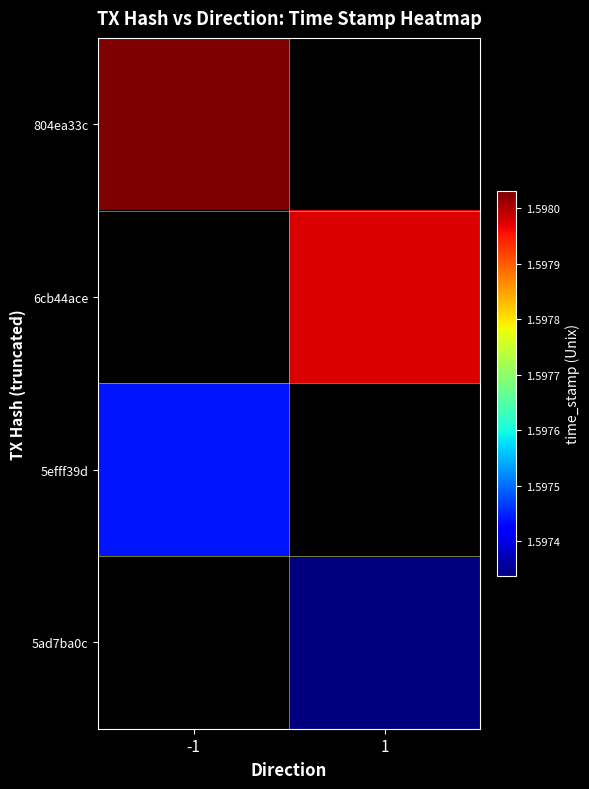

What is the lowest value of the 804ea33c series?

1598031084.0